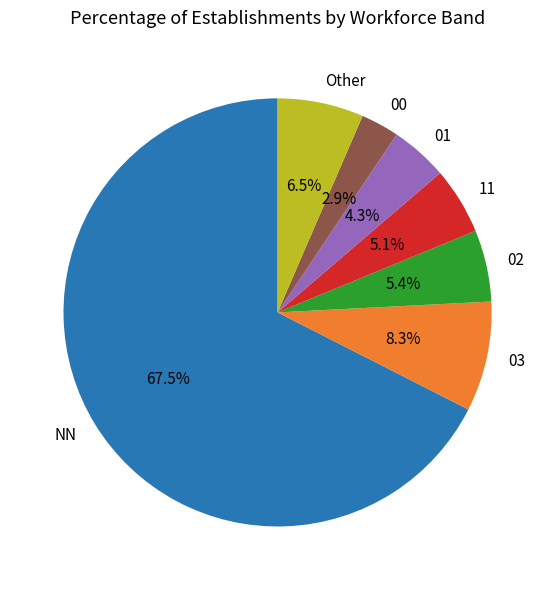

How many segments does this pie chart have?

7